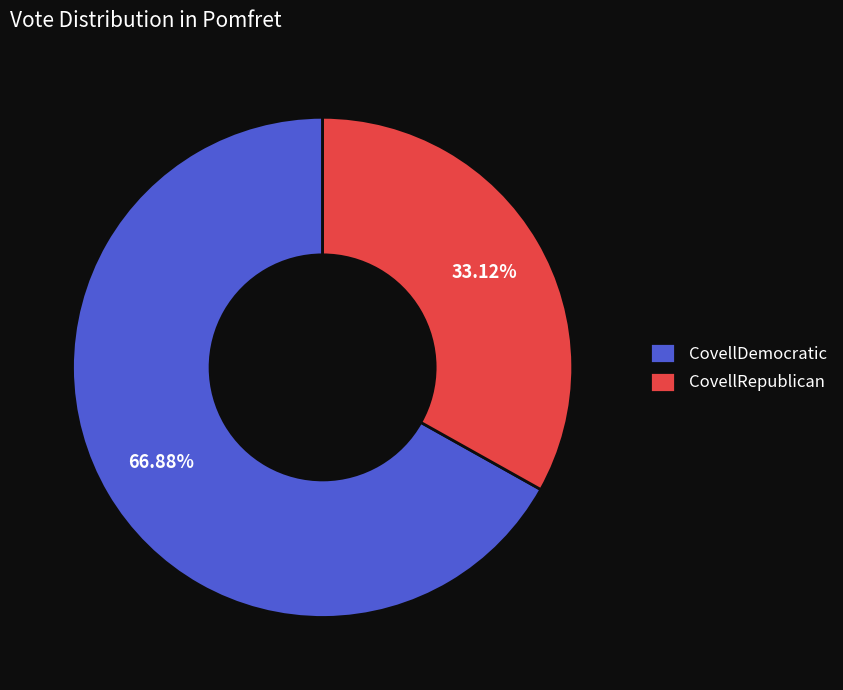

What is the largest slice in the pie chart?

CovellDemocratic